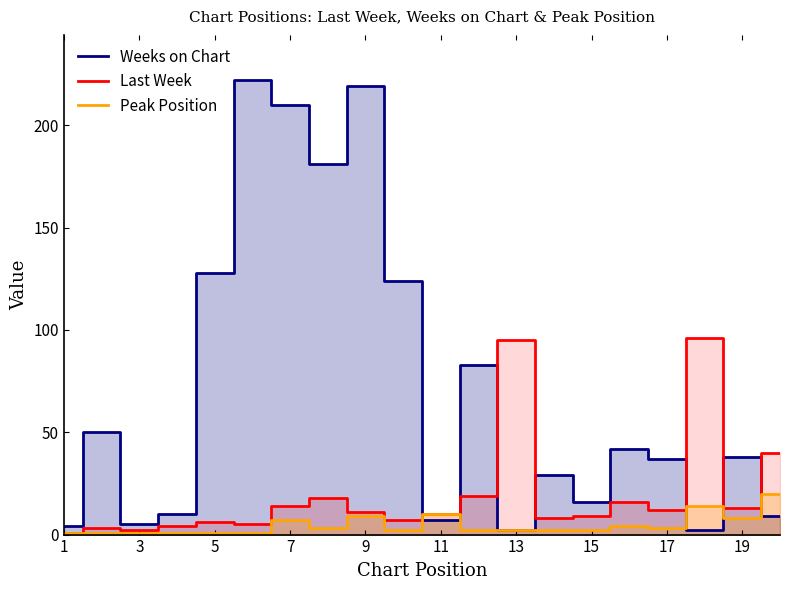

Which series has the largest range (max minus min)?

Weeks on Chart